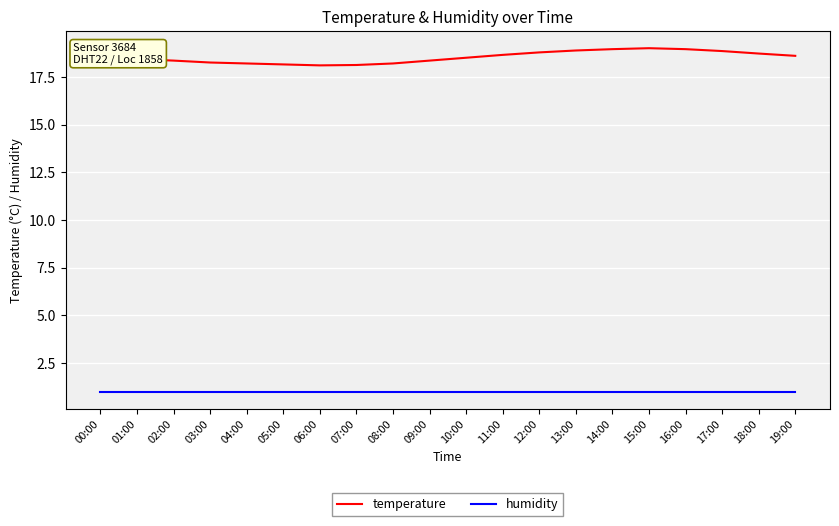

The value of temperature at 11:00 is 18.6. True or false?

True